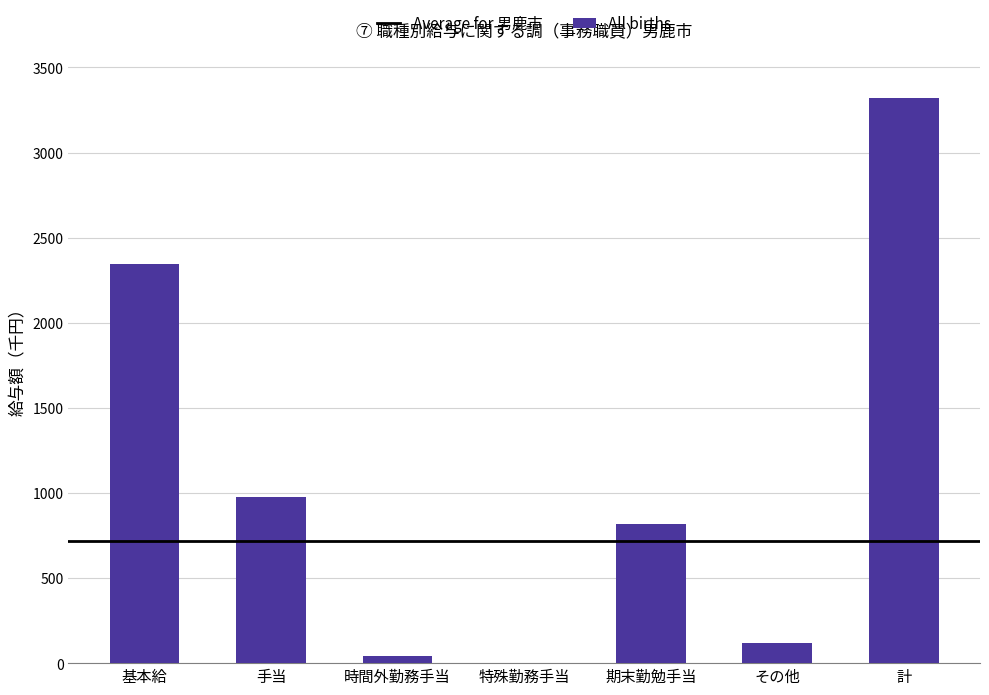

What is the change in value from 時間外勤務手当 to 期末勤勉手当?

+778